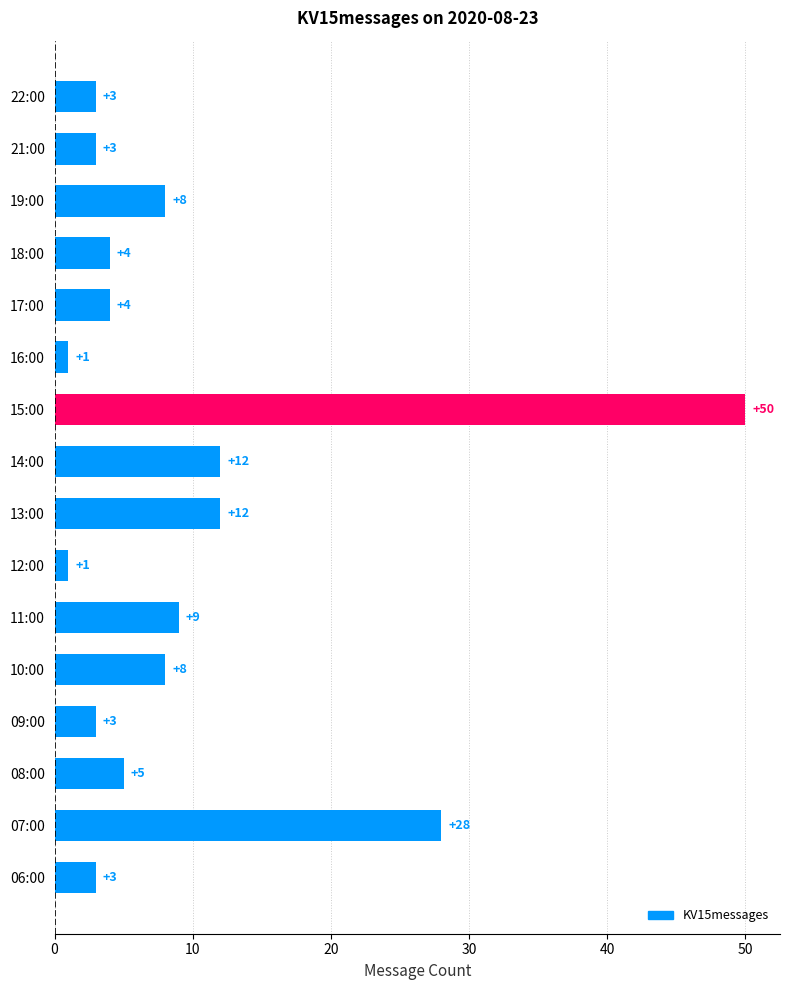

Read the value at 18:00.

4